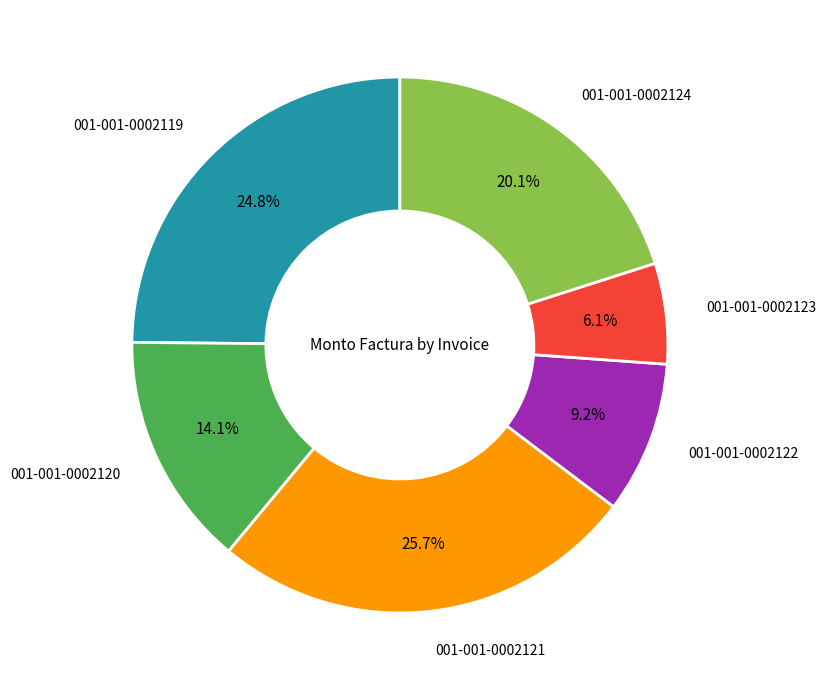

Approximately how many times larger is the value at 001-001-0002120 compared to 001-001-0002124?

0.7